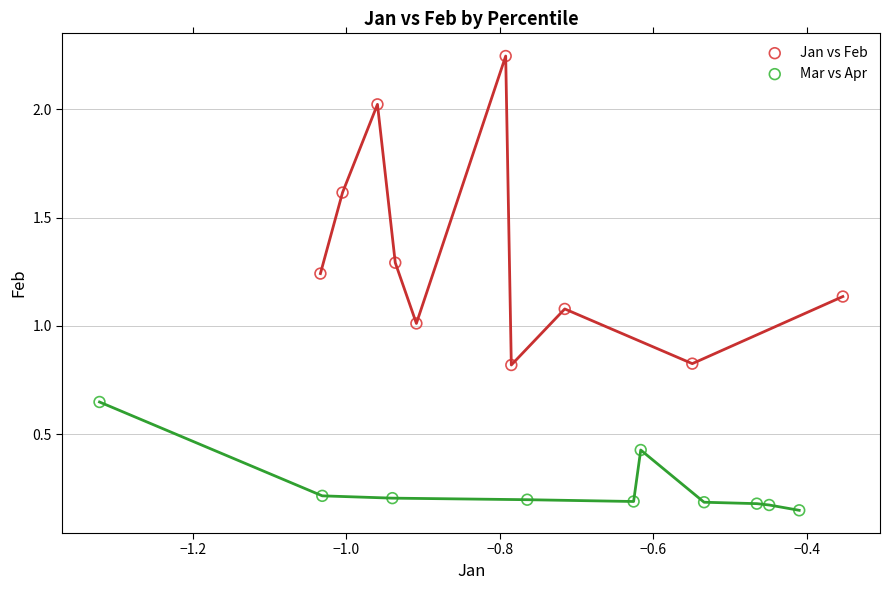

Which series contains the lowest Y value?

Mar vs Apr